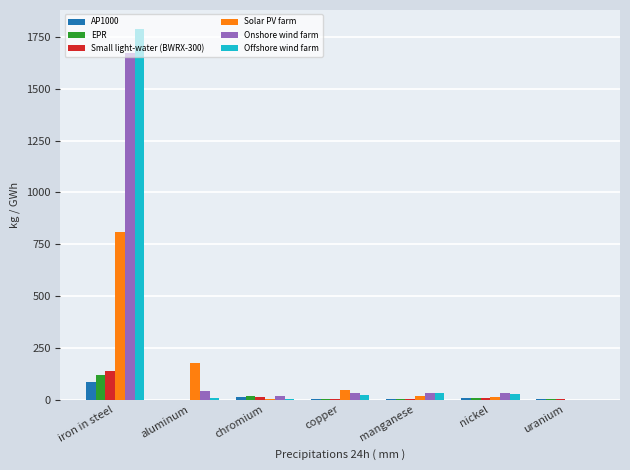

Which category has the highest value in the EPR series?

iron in steel